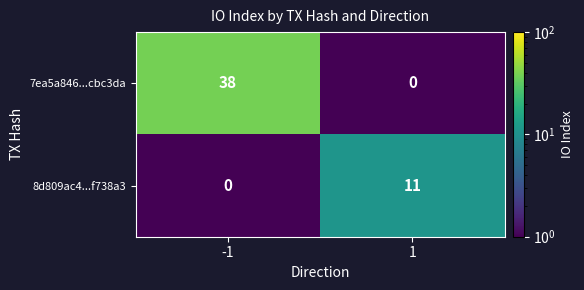

What is the average value of the 7ea5a846...cbc3da series?

19